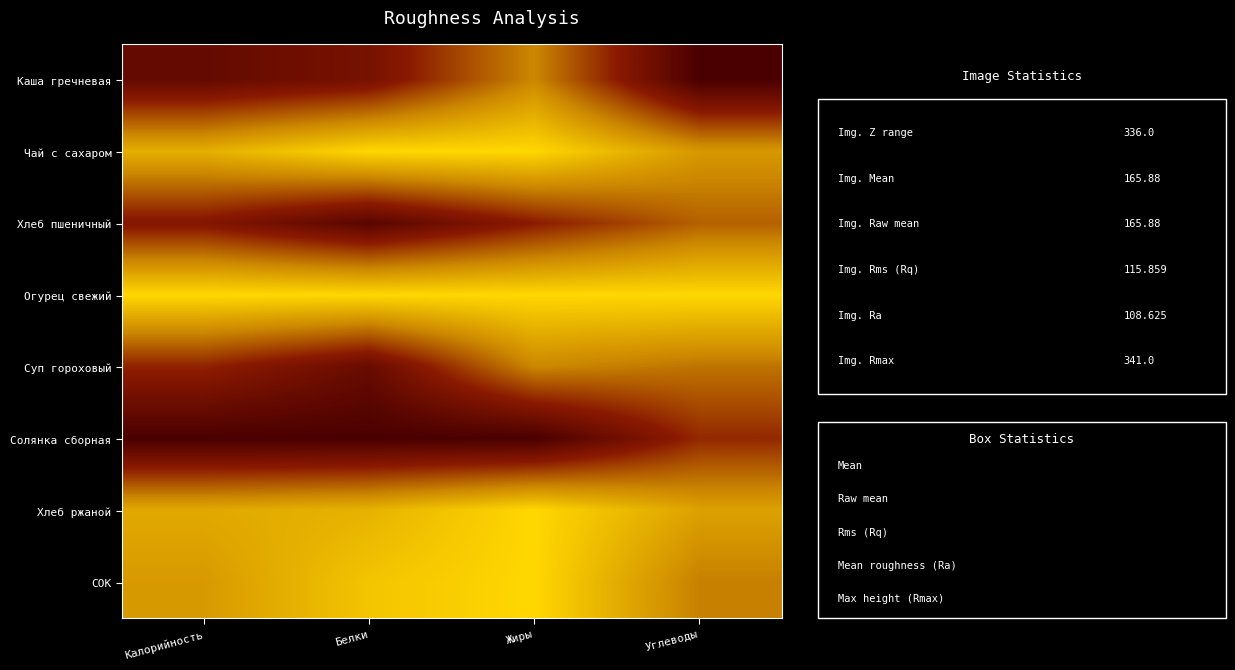

At which category is the sum across all series the highest?

Калорийность